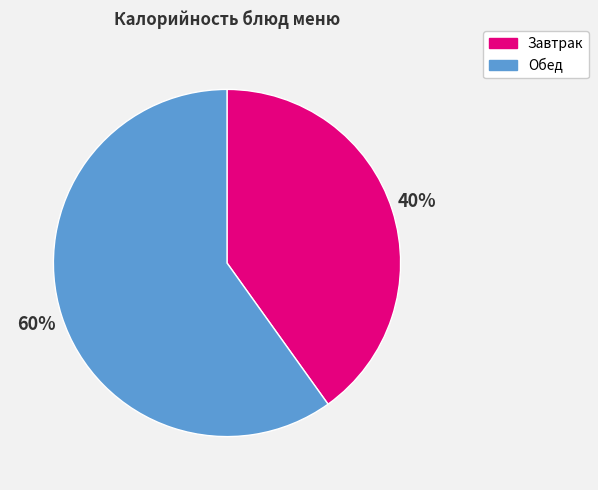

To the nearest percent, what is the difference between the largest and smallest slice percentages?

20%